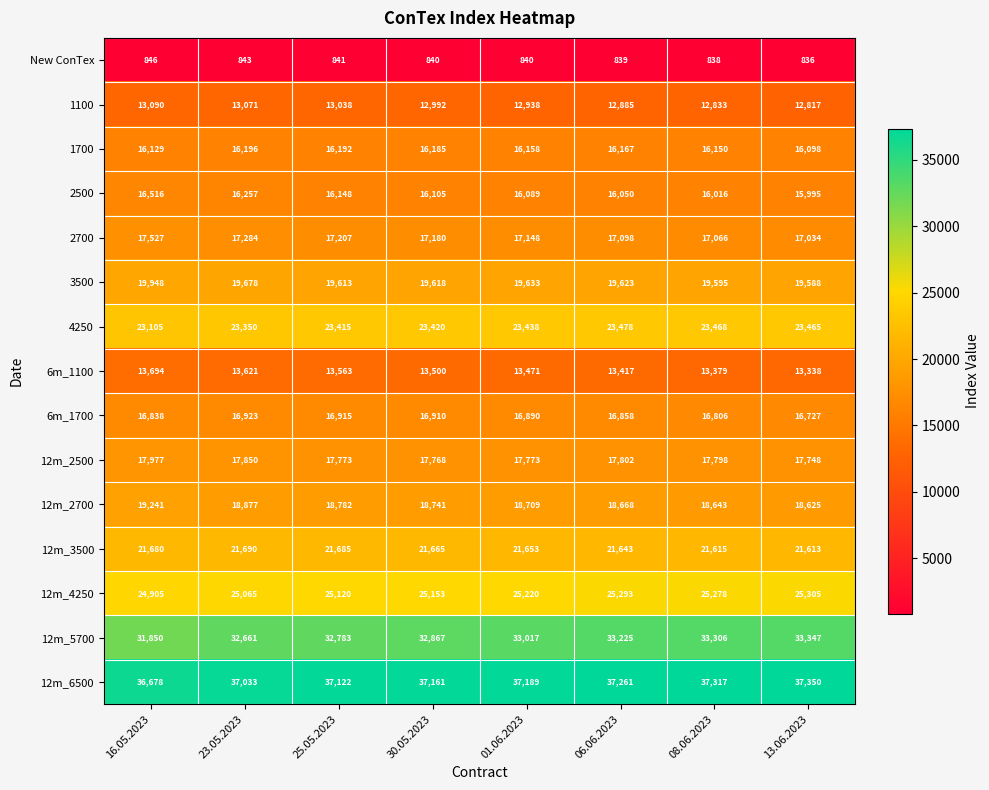

What is the difference between the highest and lowest values at 01.06.2023?

36349